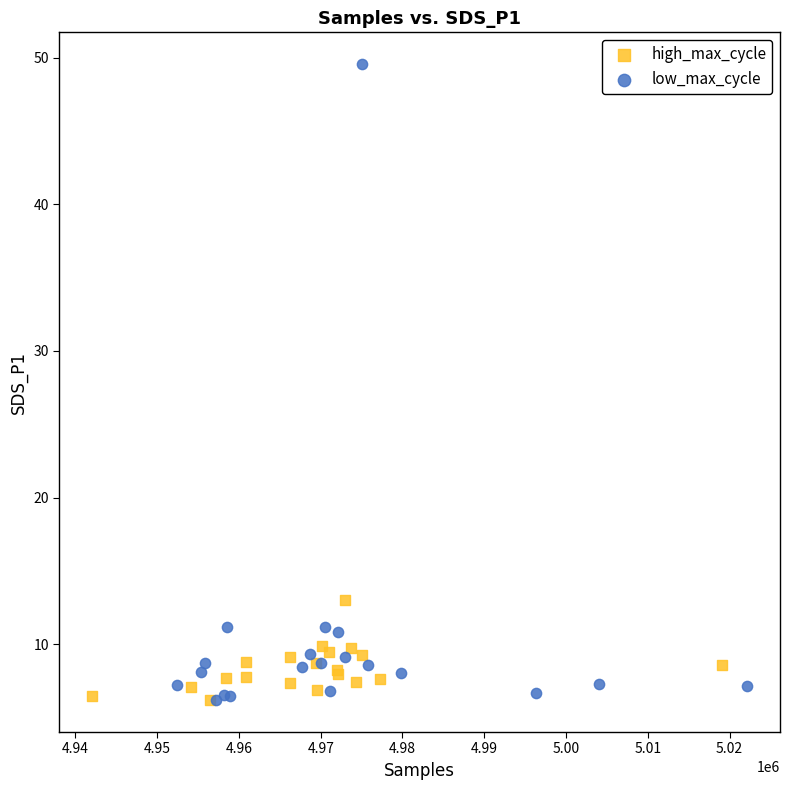

Which series has the widest spread of Y values?

low_max_cycle